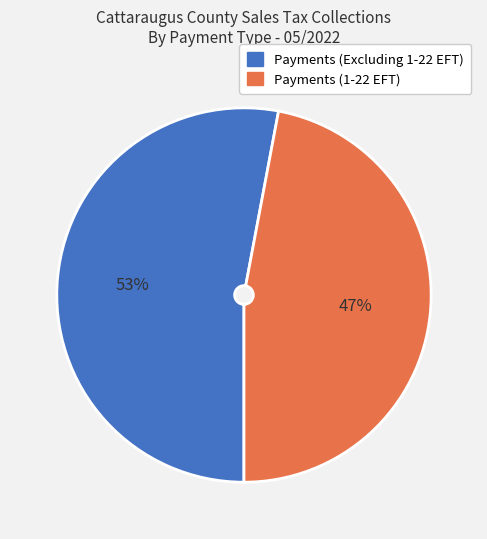

Is it true that Payments (Excluding 1-22 EFT) is 53% of the pie?

True